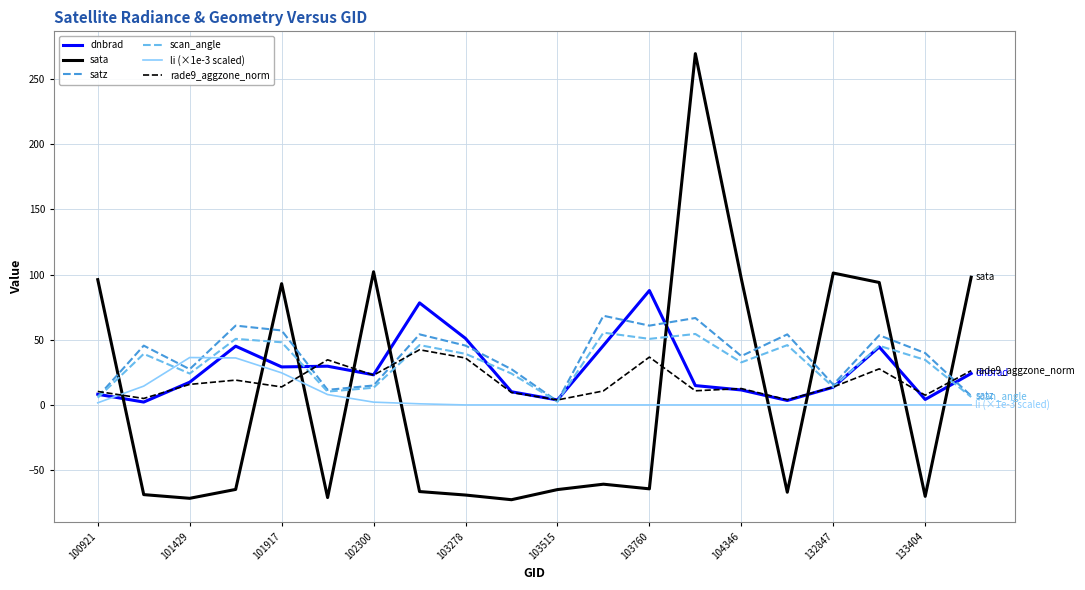

What is the greatest value displayed?

269.6